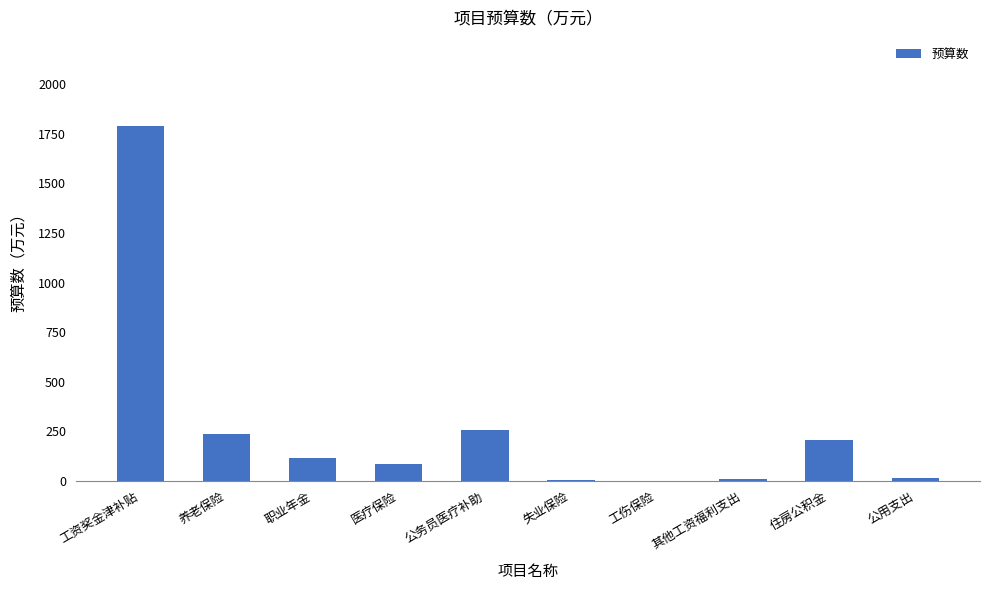

Is it true that the value at 工伤保险 is 1.3?

True